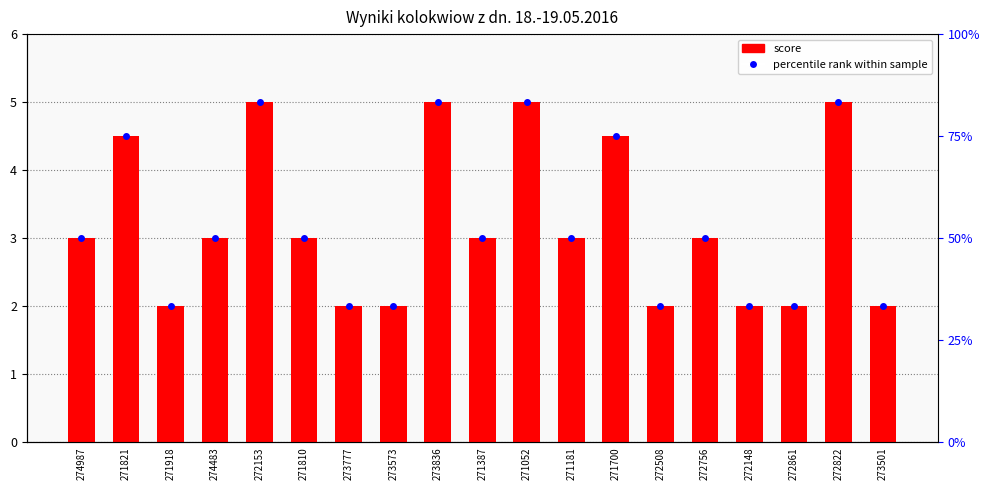

The value at 273573 is 2.0. True or false?

True